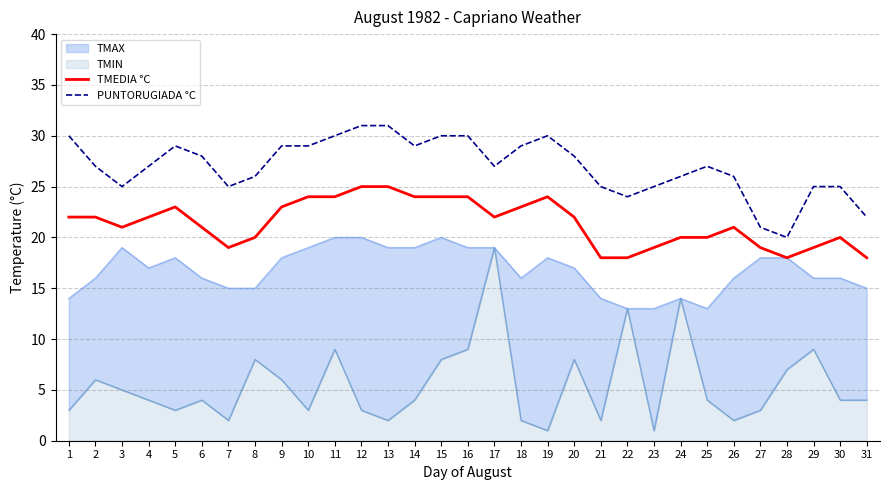

How many categories are shown in the chart?

31